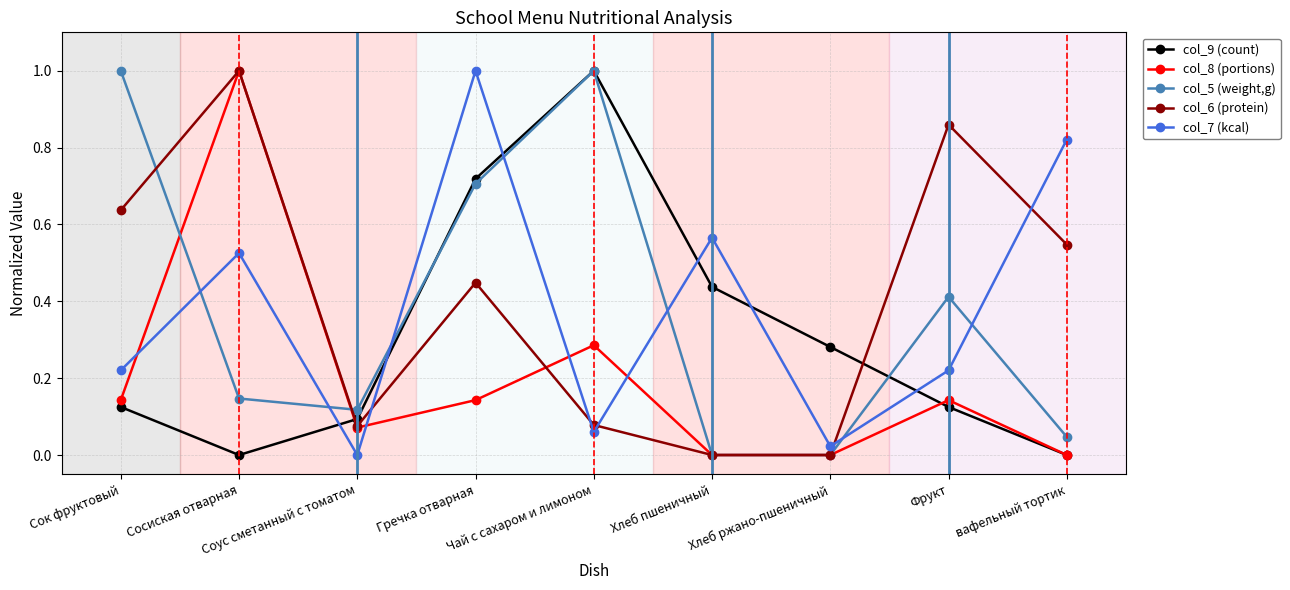

How many interior local peaks does the col_9 (count) series have?

1